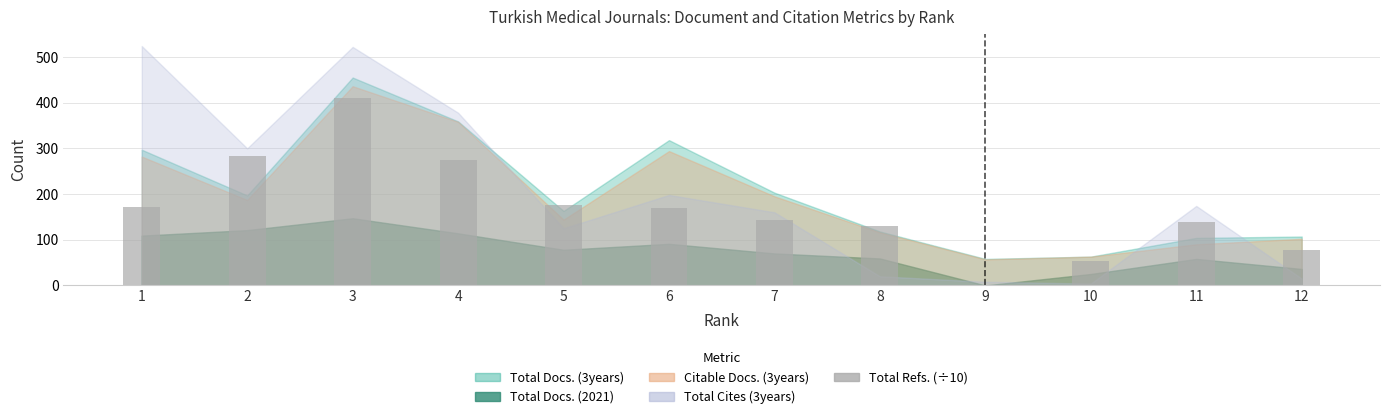

How many positive values are there?

11